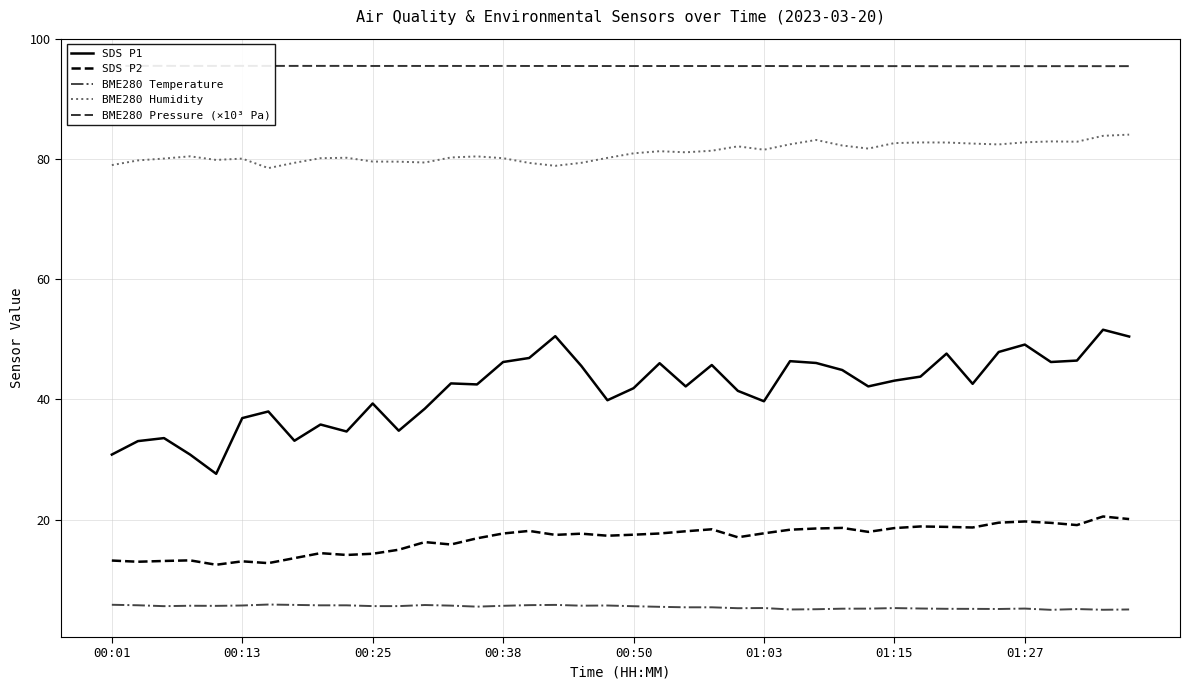

How many values in the BME280 Humidity series exceed 80?

29